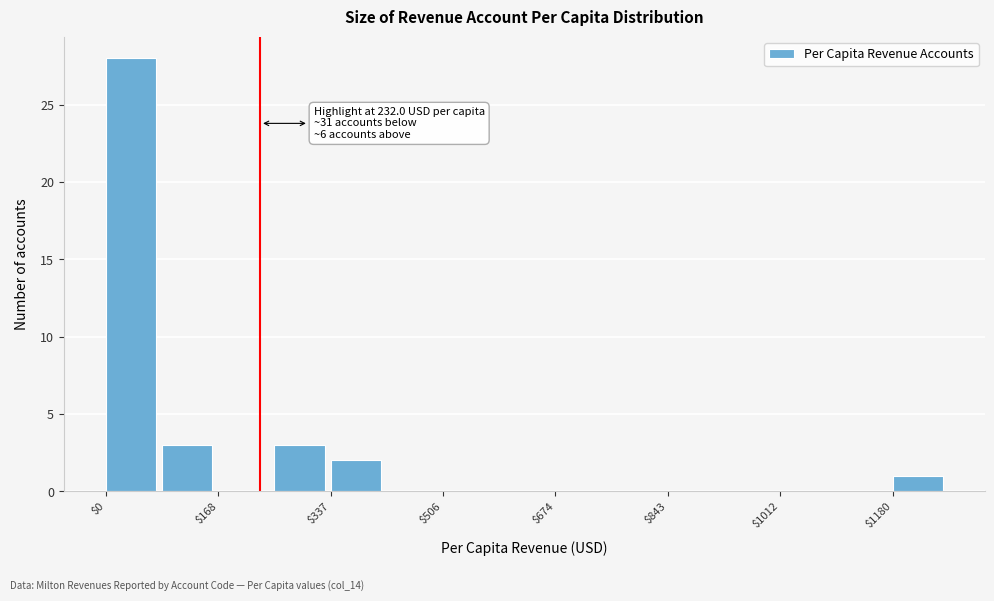

Over which range of the x-axis is the bar tallest?

0 to 80